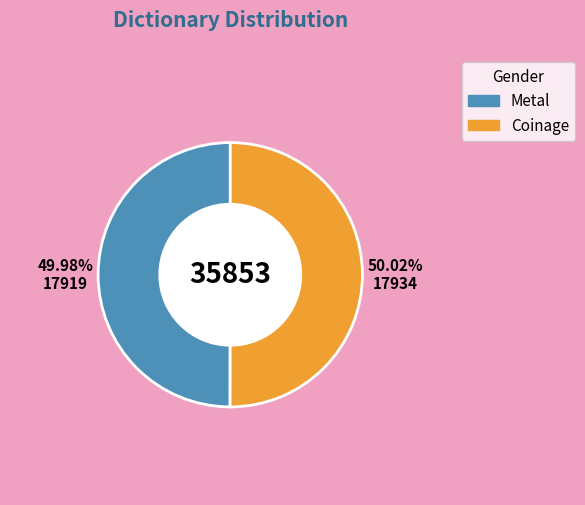

How many segments does this pie chart have?

2